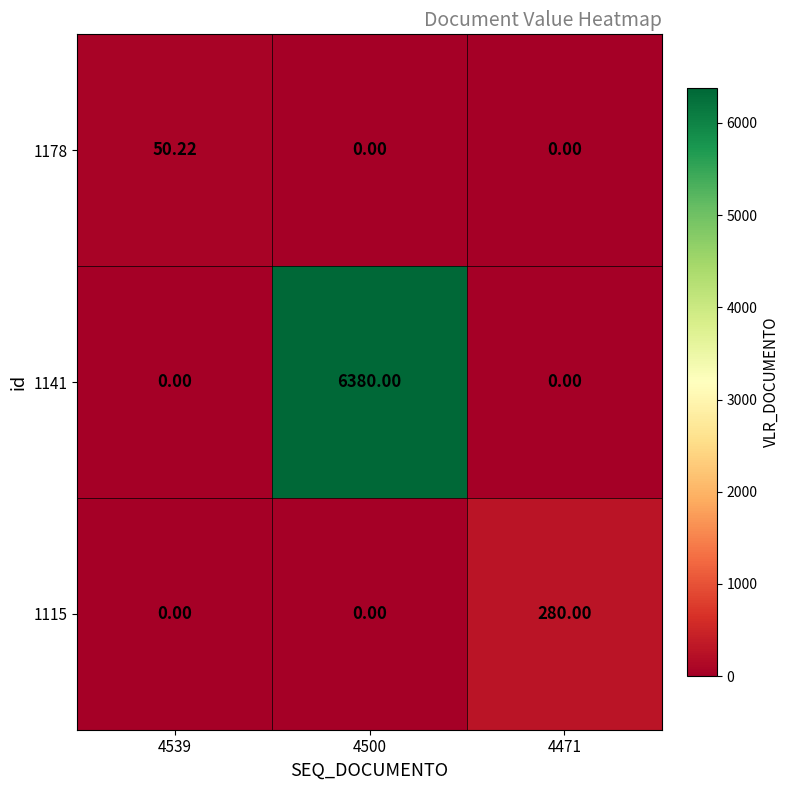

How many data points in 1141 are above 0?

1